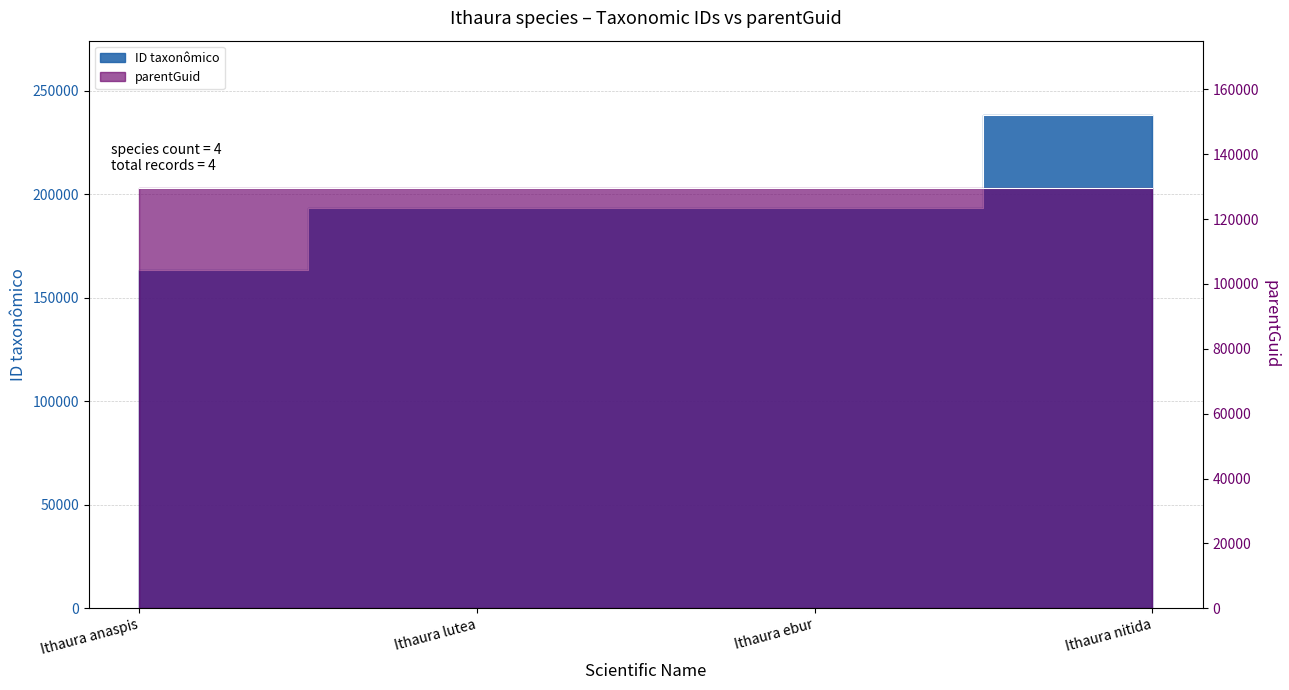

Rank the categories by value from highest to lowest.

Ithaura nitida, Ithaura lutea, Ithaura ebur, Ithaura anaspis